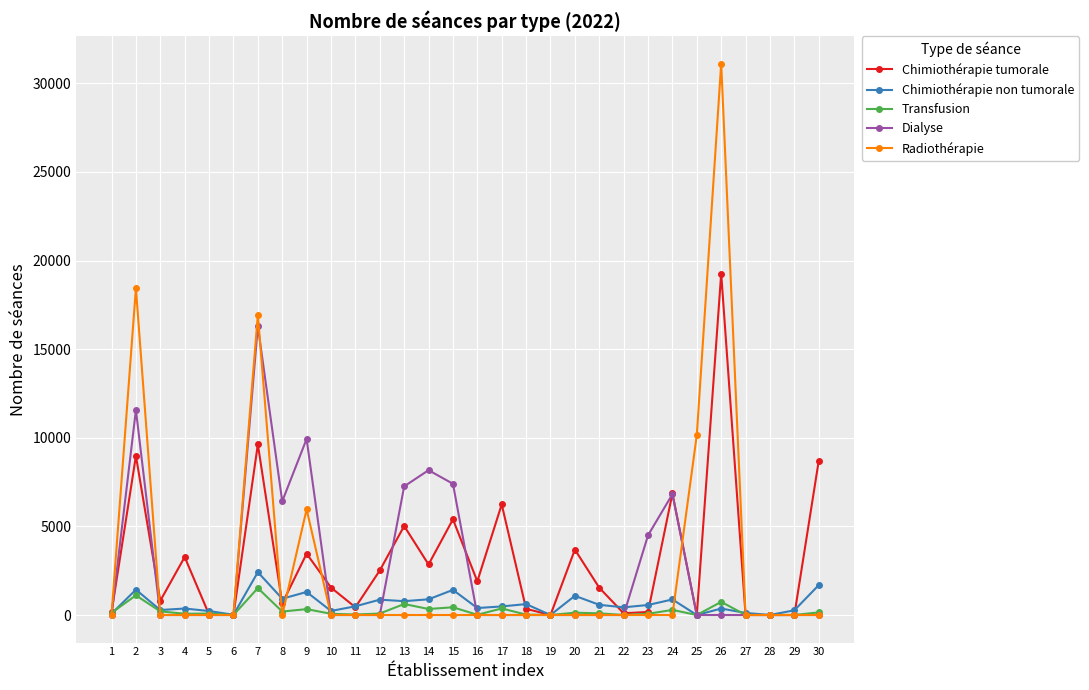

True or false: Dialyse has a value of 0 at 26.

True